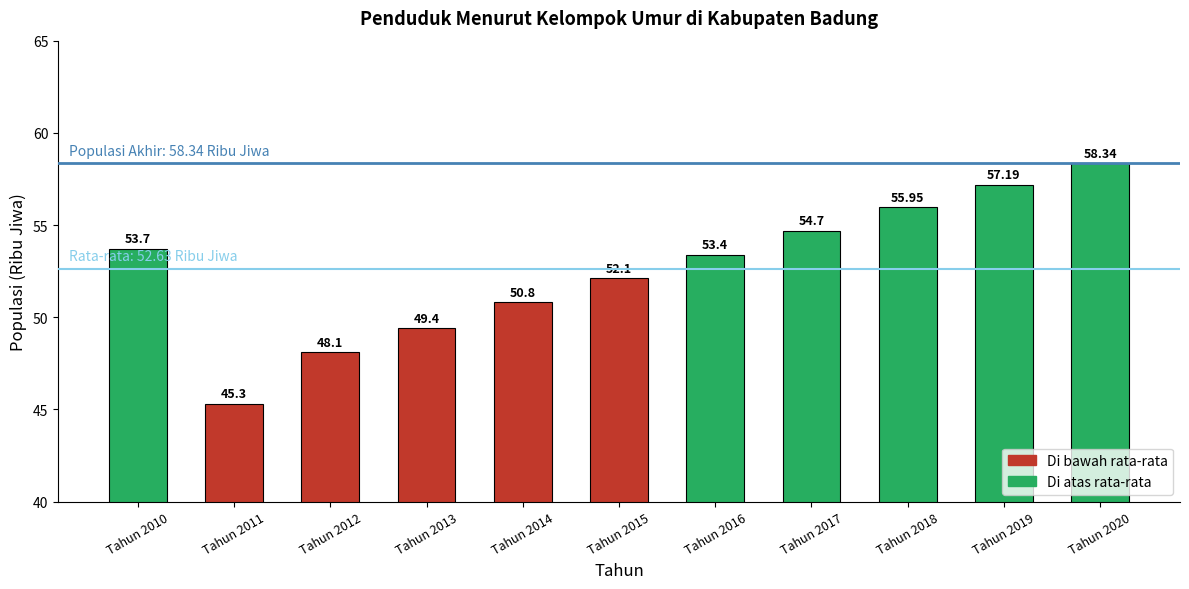

Rank the categories by value from lowest to highest.

Tahun 2011, Tahun 2012, Tahun 2013, Tahun 2014, Tahun 2015, Tahun 2016, Tahun 2010, Tahun 2017, Tahun 2018, Tahun 2019, Tahun 2020